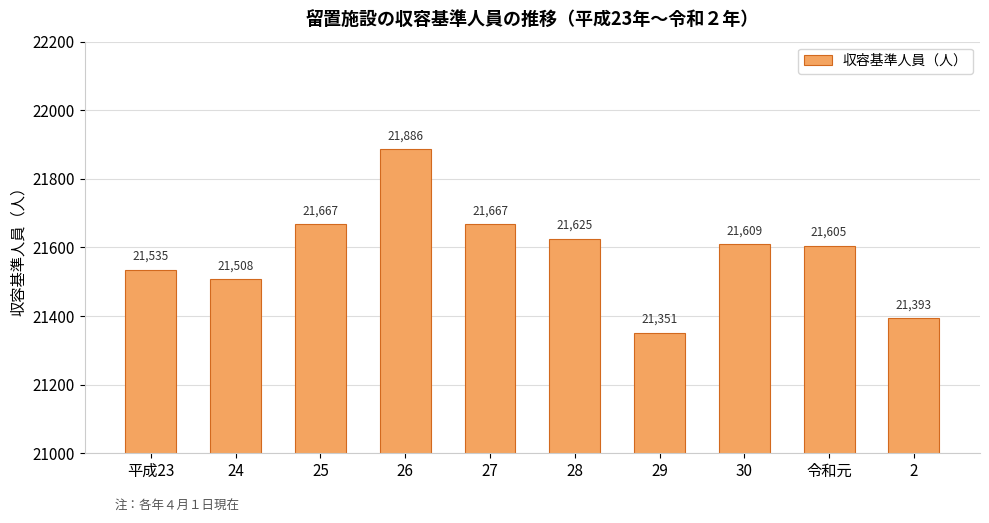

True or false: the data shows 35780 at 25.

False